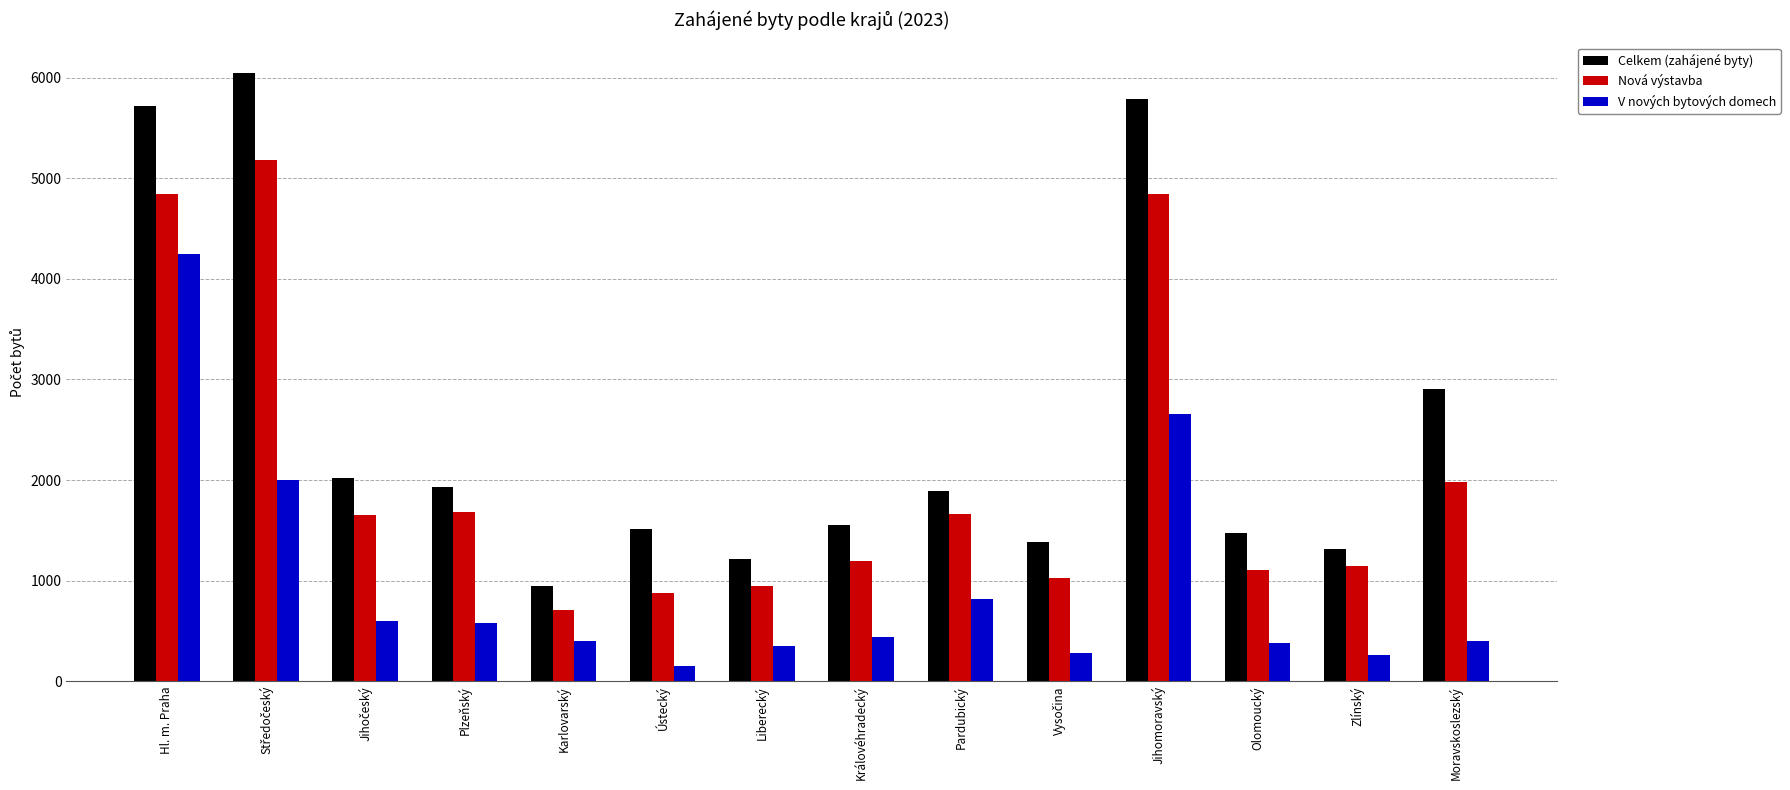

True or false: Celkem (zahájené byty) has a value of 5720 at Hl. m. Praha.

True